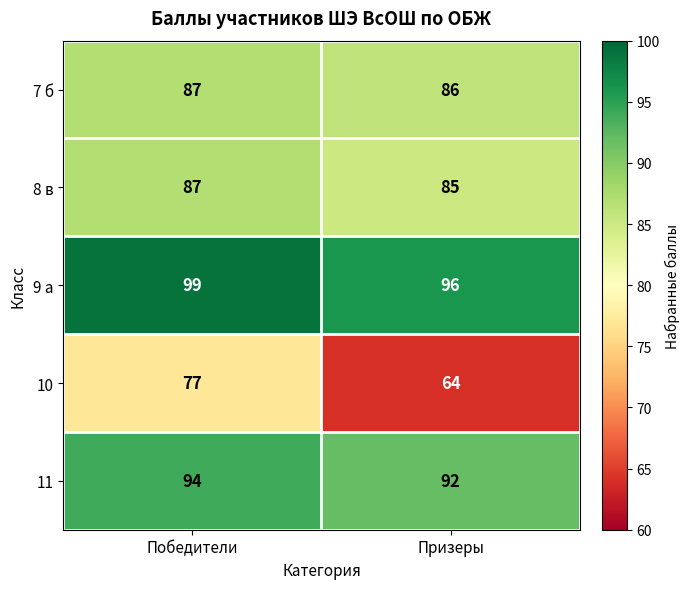

Reading right to left, transcribe all the data shown in this chart.

7 б: Призеры=86	Победители=87
8 в: Призеры=85	Победители=87
9 а: Призеры=96	Победители=99
10: Призеры=64	Победители=77
11: Призеры=92	Победители=94